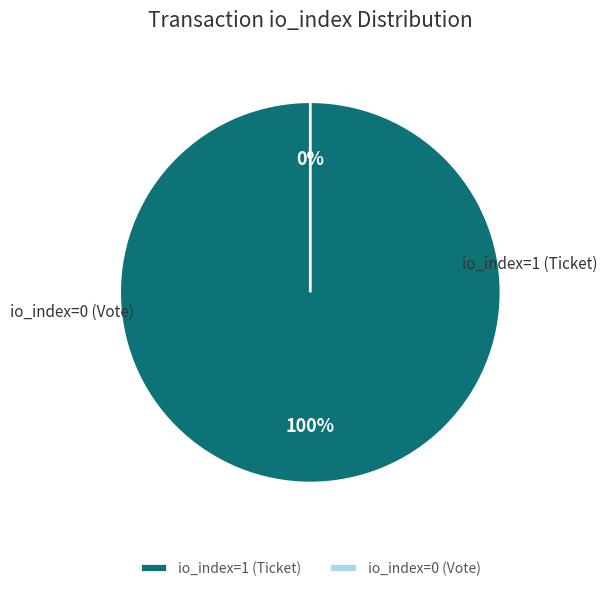

Which has a higher value, io_index=1 (Ticket) or io_index=0 (Vote)?

io_index=1 (Ticket)